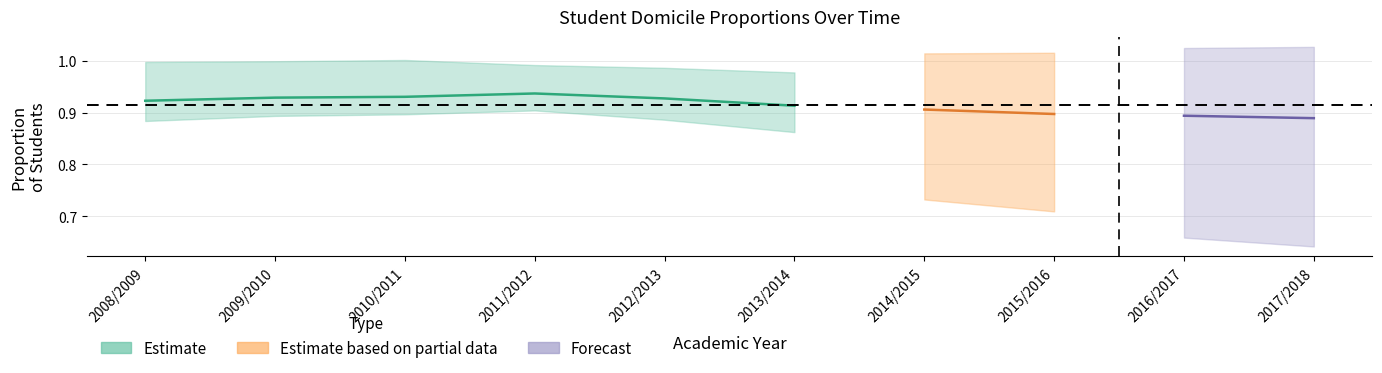

At how many categories does at least one series exceed 0?

10